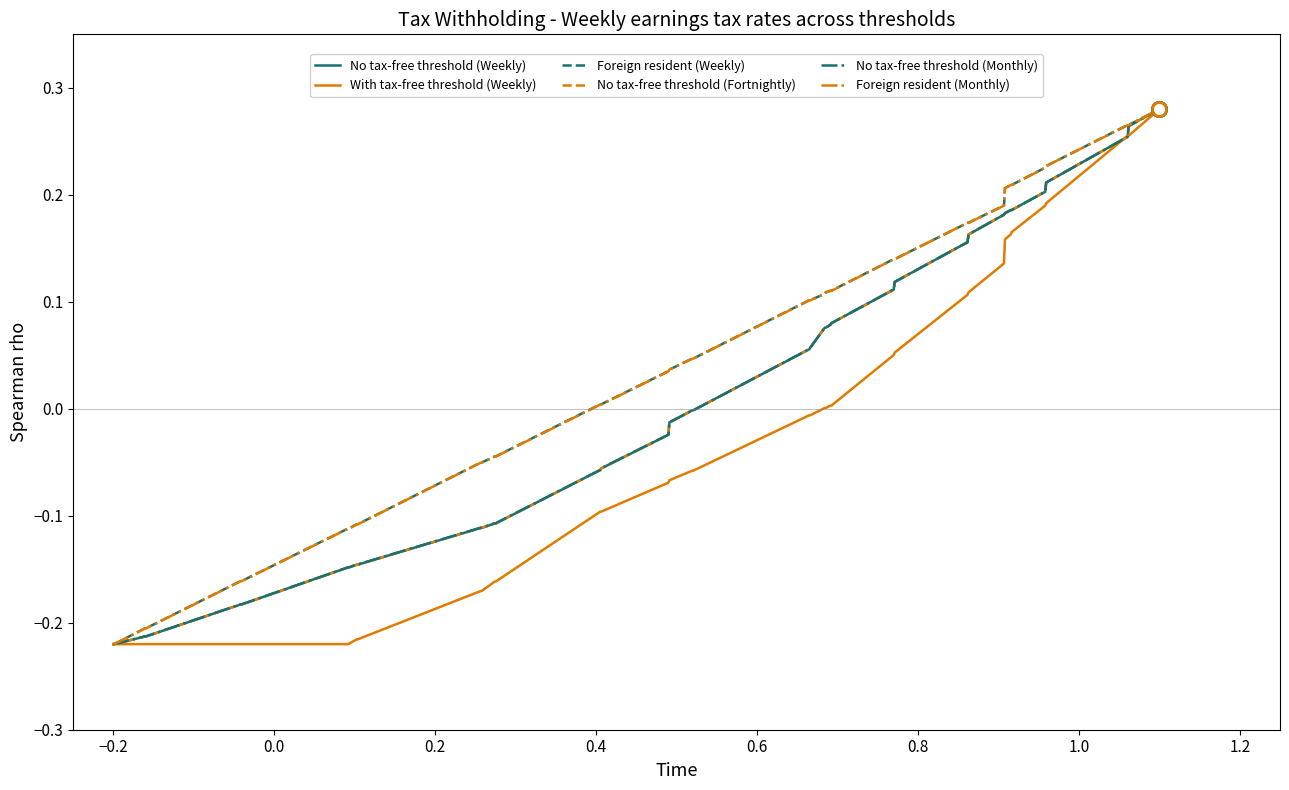

Does the chart have visible grid lines?

No